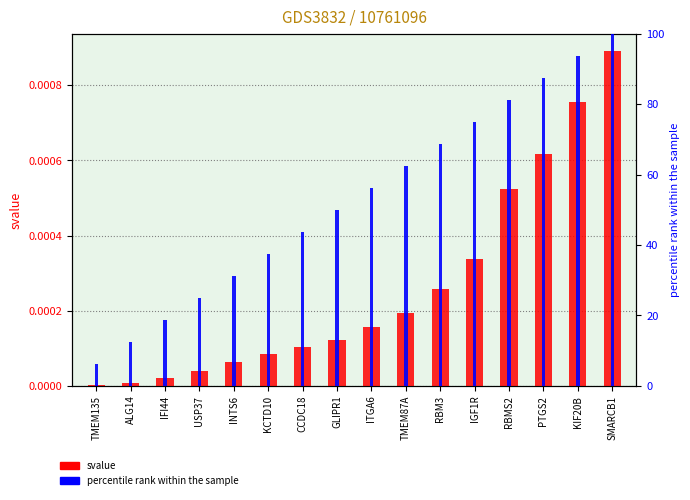

Which series changed the most between RBMS2 and KIF20B?

percentile rank within the sample